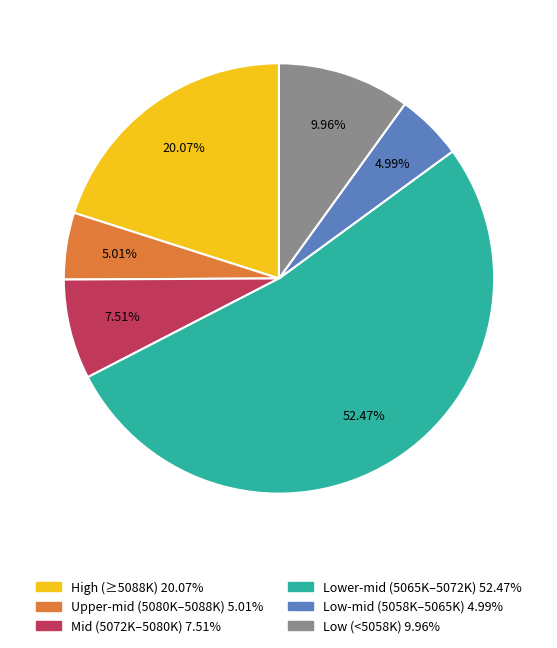

Is there any slice that represents more than half of the pie?

Yes